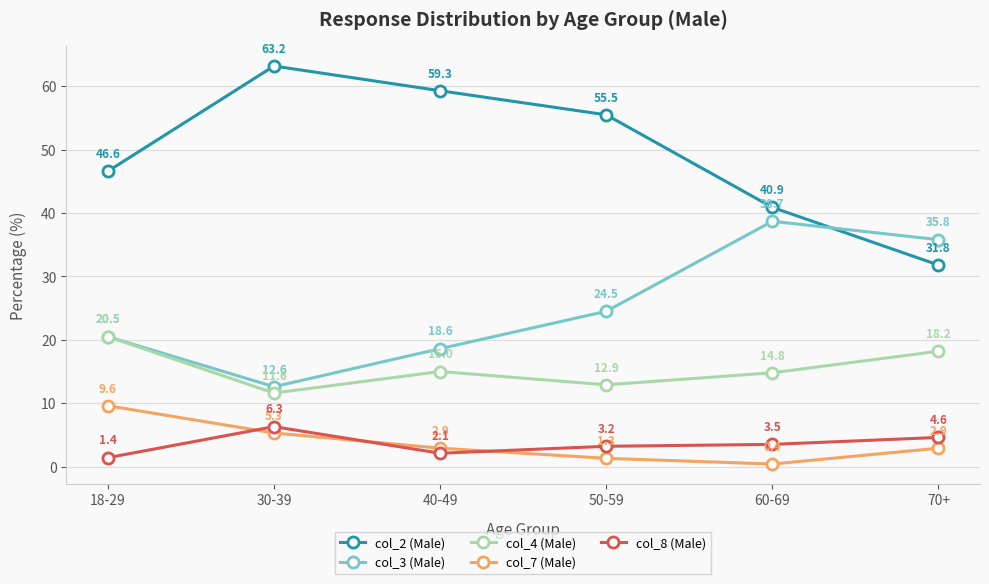

Which category has the lowest value across all series?

60-69